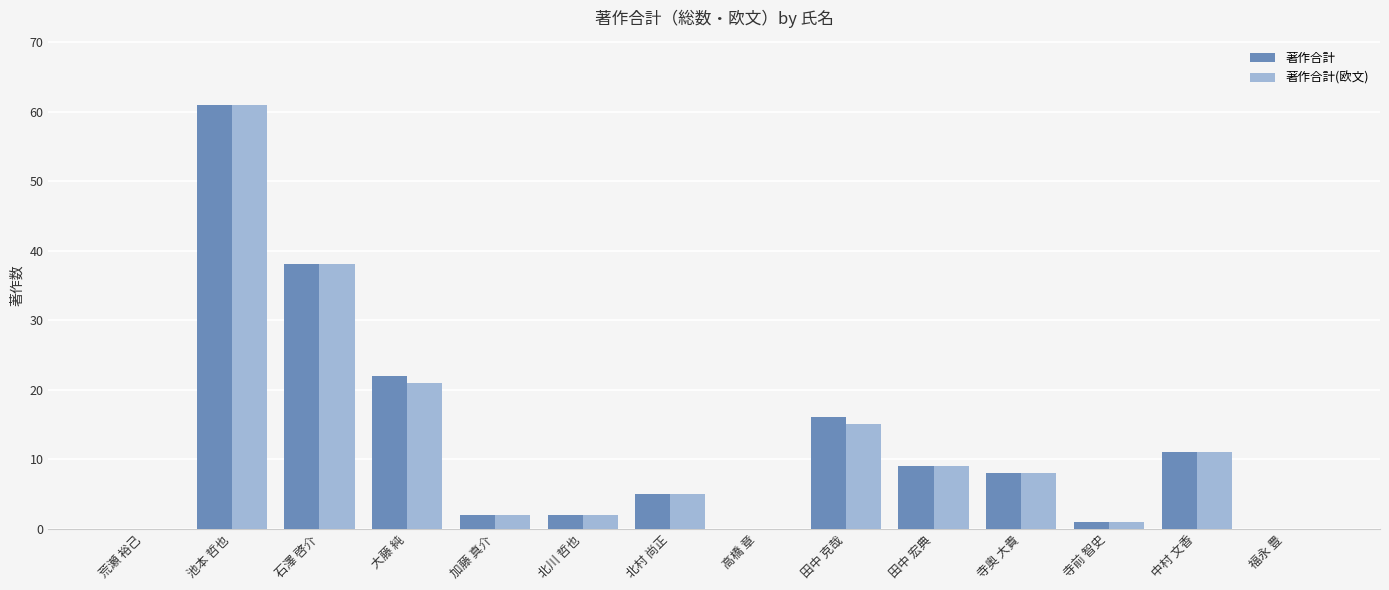

What is the maximum value for 著作合計?

61